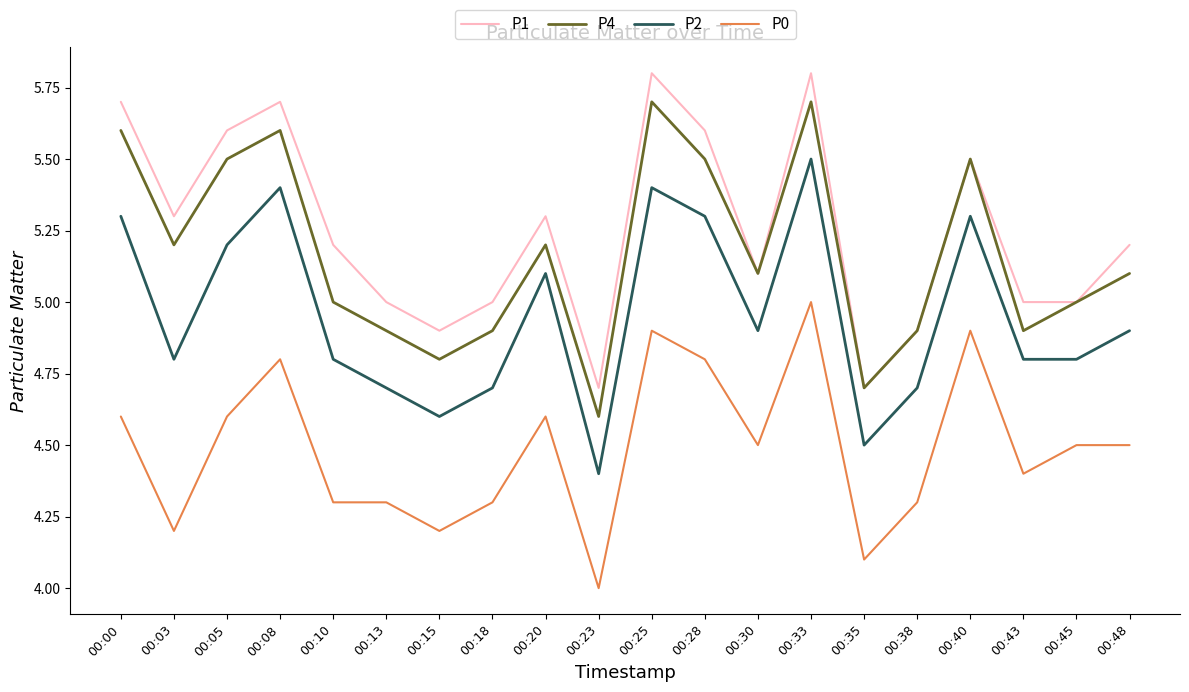

Does the chart have visible grid lines?

No